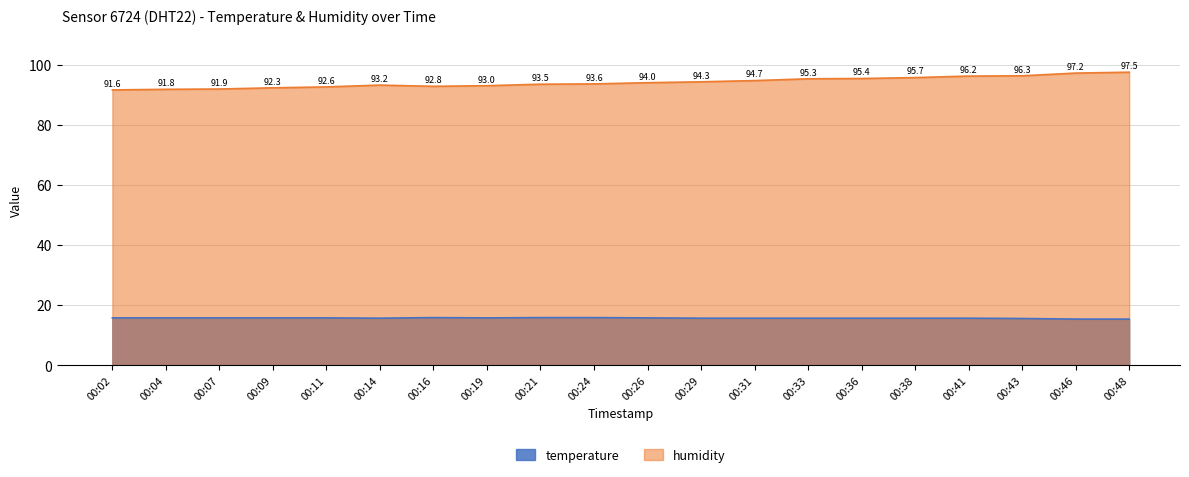

True or false: humidity has more than 1 points higher than both neighbors.

False